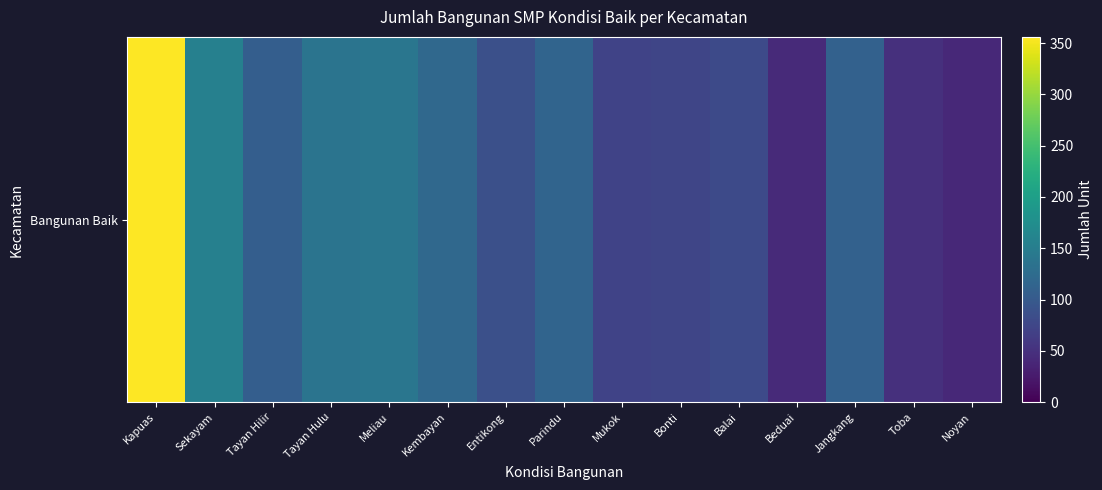

What is the average value?

112